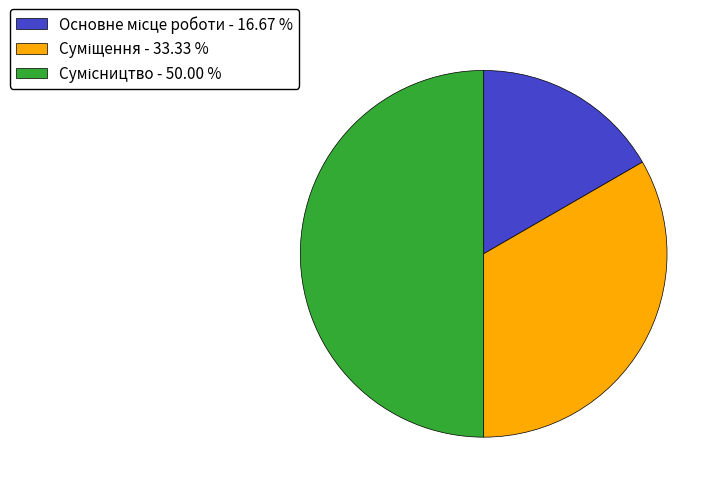

Approximately how many times larger is the value at Суміщення compared to Сумісництво?

0.7